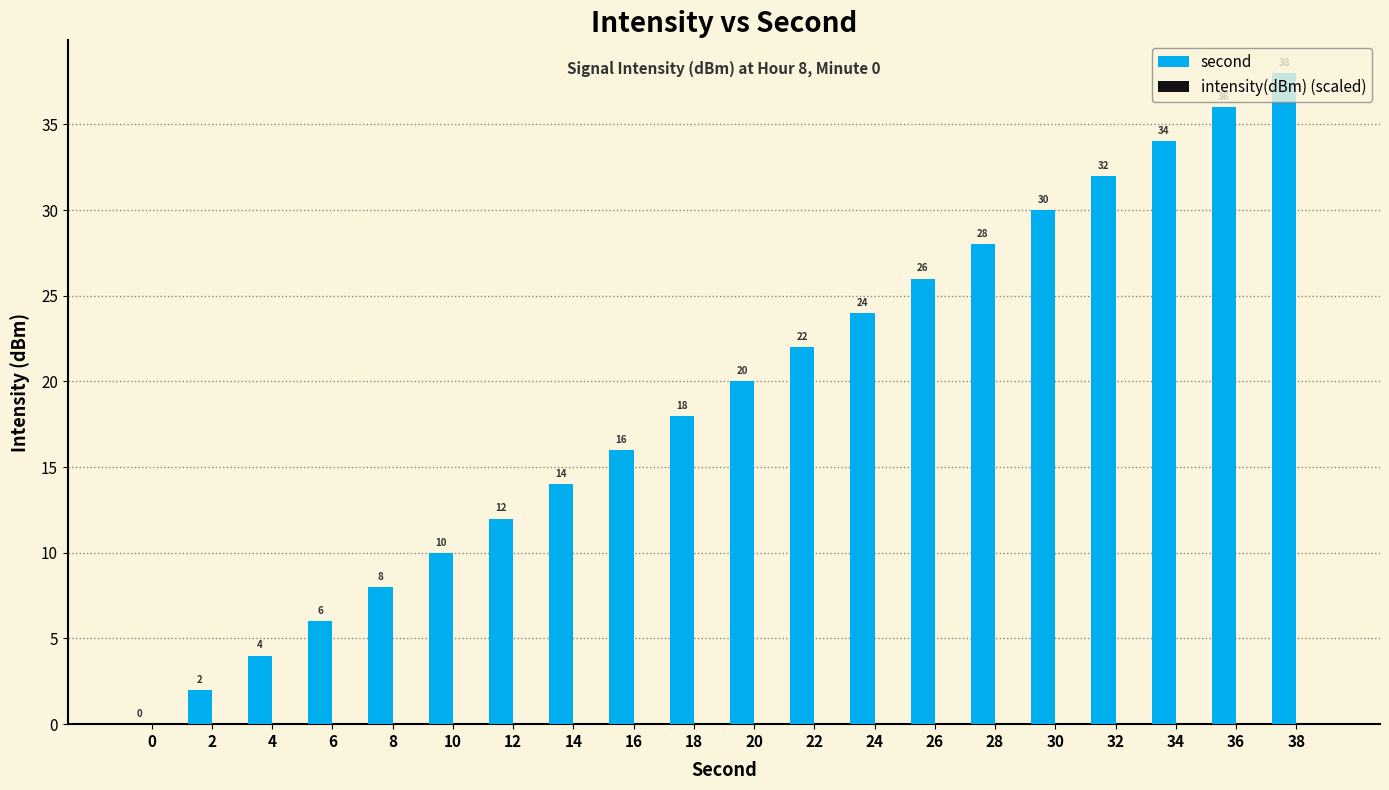

What is the sum of the values at 14 and 10?

24